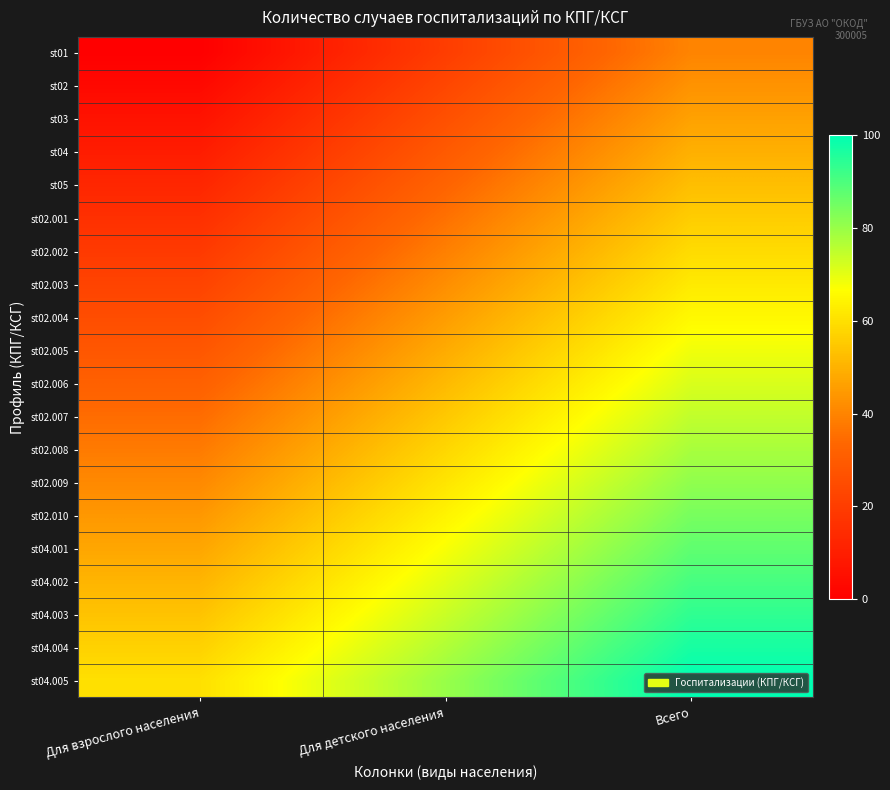

Reading right to left, list all the values displayed in this chart.

st01: Всего=40.0	Для детского населения=20.0	Для взрослого населения=0.0
st02: Всего=43.2	Для детского населения=23.2	Для взрослого населения=3.2
st03: Всего=46.3	Для детского населения=26.3	Для взрослого населения=6.3
st04: Всего=49.5	Для детского населения=29.5	Для взрослого населения=9.5
st05: Всего=52.6	Для детского населения=32.6	Для взрослого населения=12.6
st02.001: Всего=55.8	Для детского населения=35.8	Для взрослого населения=15.8
st02.002: Всего=58.9	Для детского населения=38.9	Для взрослого населения=18.9
st02.003: Всего=62.1	Для детского населения=42.1	Для взрослого населения=22.1
st02.004: Всего=65.3	Для детского населения=45.3	Для взрослого населения=25.3
st02.005: Всего=68.4	Для детского населения=48.4	Для взрослого населения=28.4
st02.006: Всего=71.6	Для детского населения=51.6	Для взрослого населения=31.6
st02.007: Всего=74.7	Для детского населения=54.7	Для взрослого населения=34.7
st02.008: Всего=77.9	Для детского населения=57.9	Для взрослого населения=37.9
st02.009: Всего=81.1	Для детского населения=61.1	Для взрослого населения=41.1
st02.010: Всего=84.2	Для детского населения=64.2	Для взрослого населения=44.2
st04.001: Всего=87.4	Для детского населения=67.4	Для взрослого населения=47.4
st04.002: Всего=90.5	Для детского населения=70.5	Для взрослого населения=50.5
st04.003: Всего=93.7	Для детского населения=73.7	Для взрослого населения=53.7
st04.004: Всего=96.8	Для детского населения=76.8	Для взрослого населения=56.8
st04.005: Всего=100.0	Для детского населения=80.0	Для взрослого населения=60.0